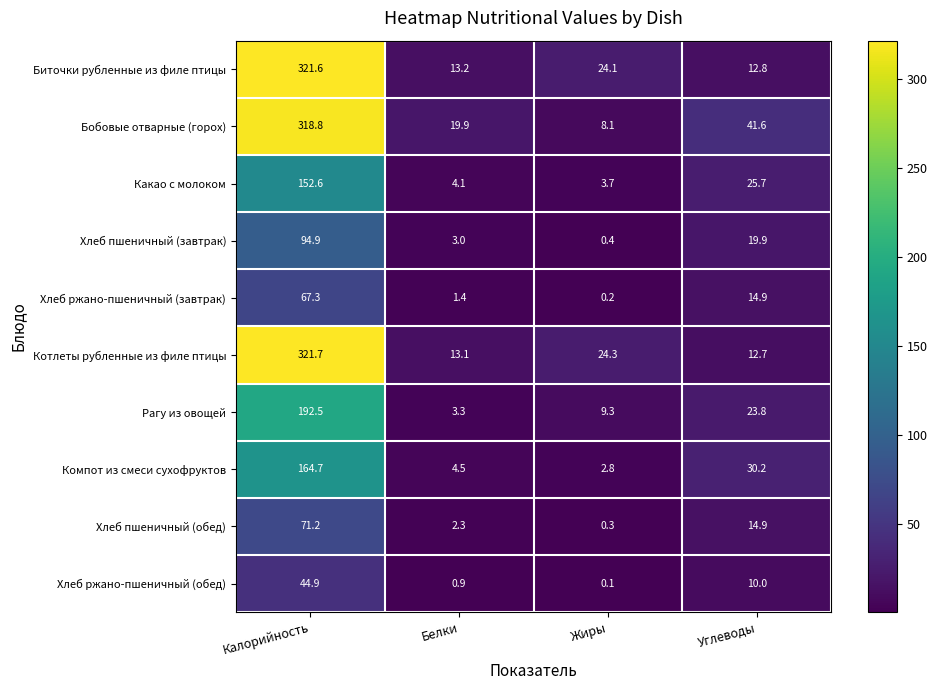

Count the number of categories in the chart.

4